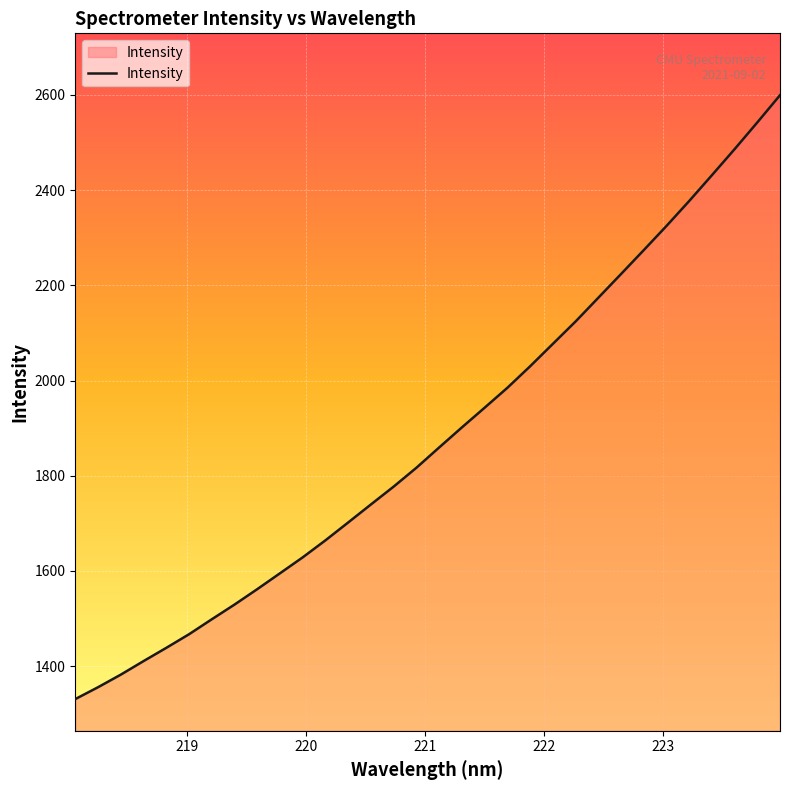

What is the difference between the maximum and minimum values?

1268.4